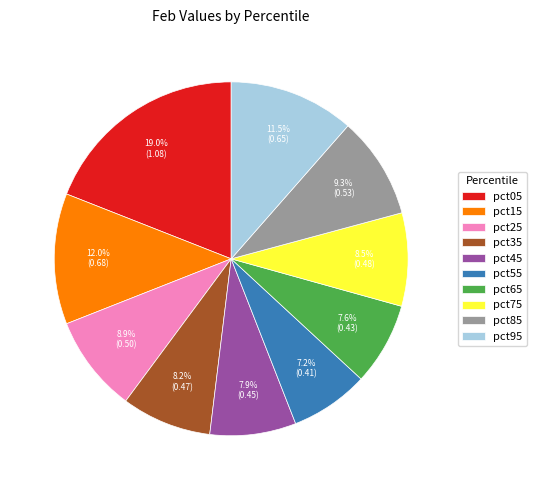

To the nearest percent, what is the average slice percentage?

10%